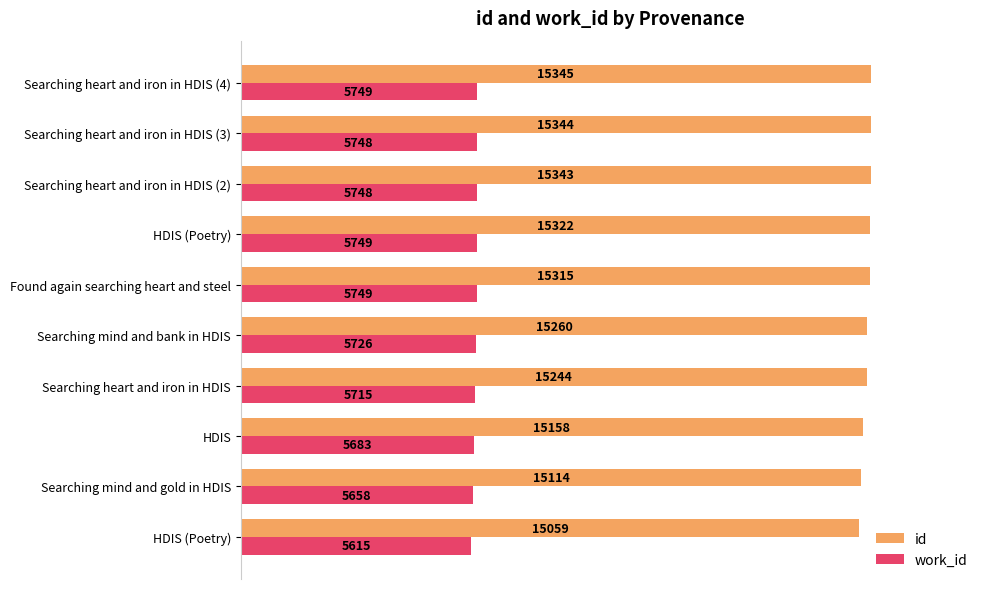

How many categories are shown in the chart?

10